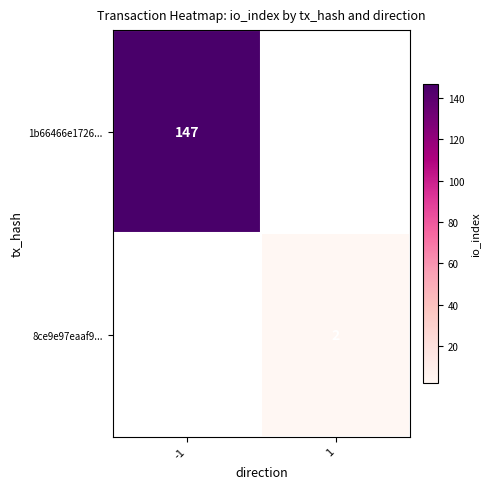

Is the value of 1b66466e1726... at -1 greater than the value of 8ce9e97eaaf9... at 1?

Yes